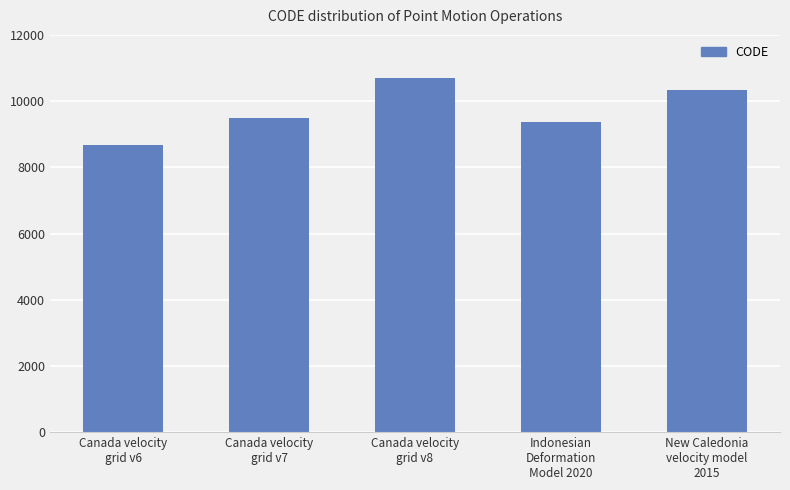

List the labels in order of value, largest first.

Canada velocity
grid v8, New Caledonia
velocity model
2015, Canada velocity
grid v7, Indonesian
Deformation
Model 2020, Canada velocity
grid v6